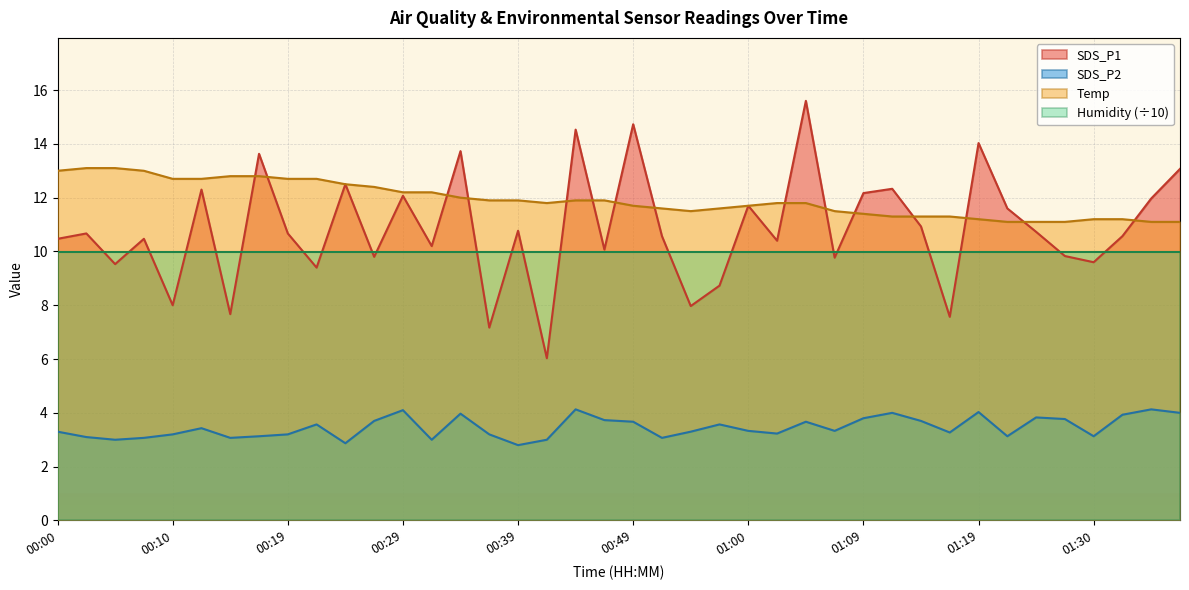

Count the number of data series in this chart.

4